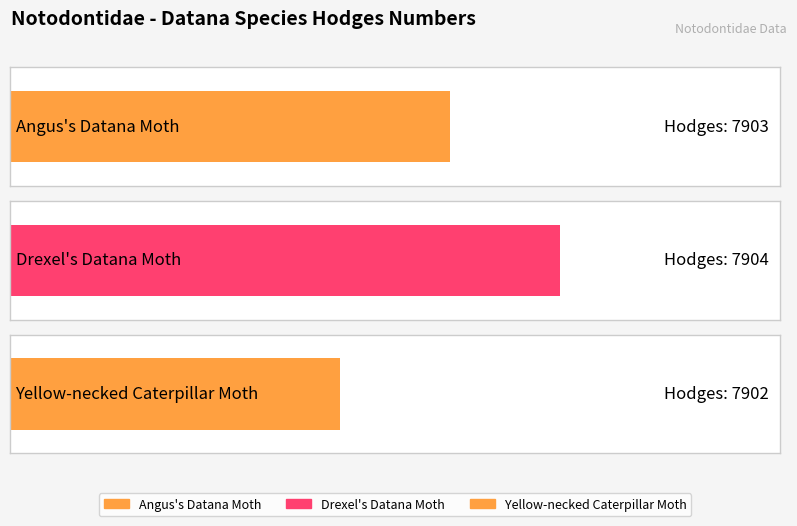

What is the label of the 2nd bar from the left?

Drexel's Datana Moth